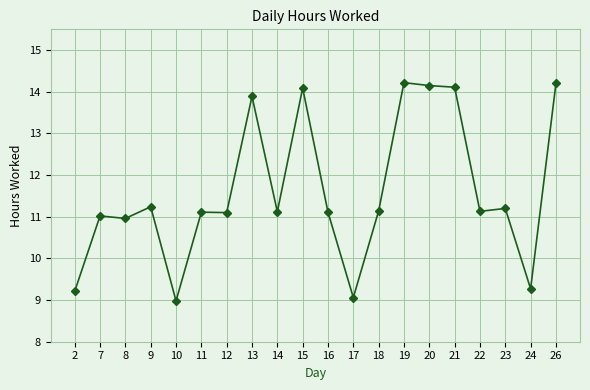

What is the value of the 1st point from the left?

9.2